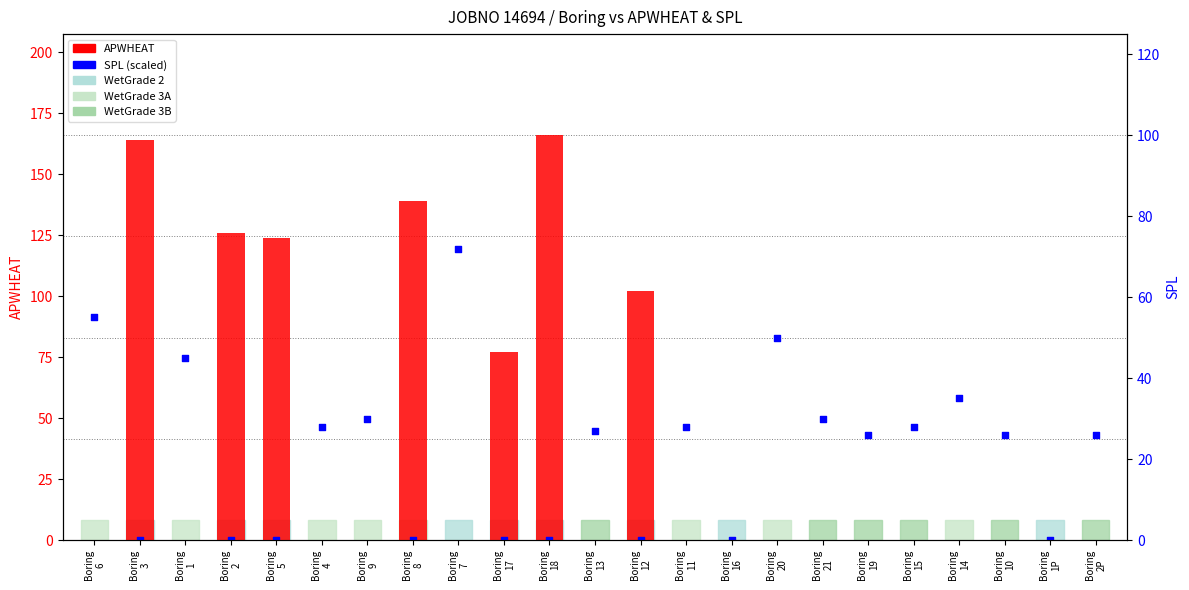

Which series has the largest Y range (max minus min)?

APWHEAT (primary)